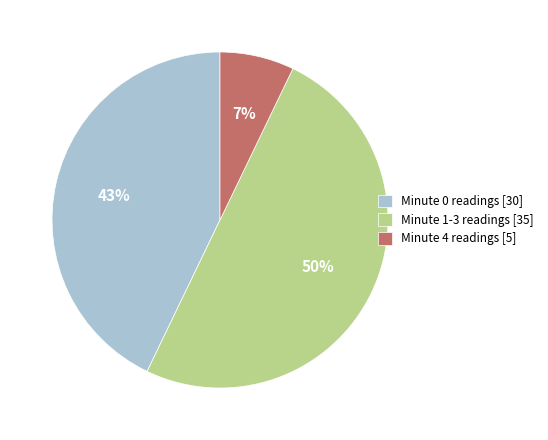

Combined, do Minute 1-3 readings [35] and Minute 4 readings [5] account for over 50%?

Yes